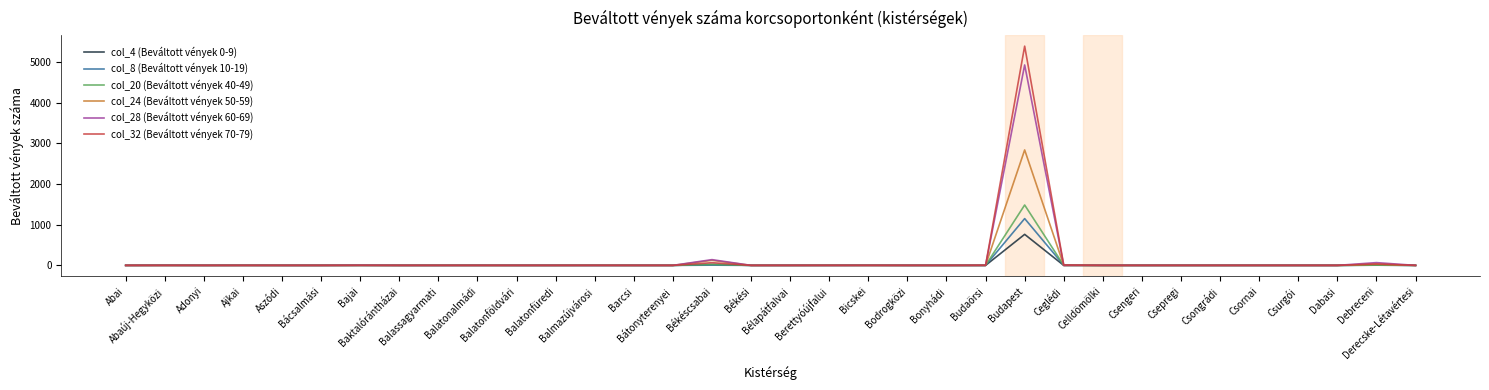

Which series has the widest spread of values?

col_32 (Beváltott vények 70-79)